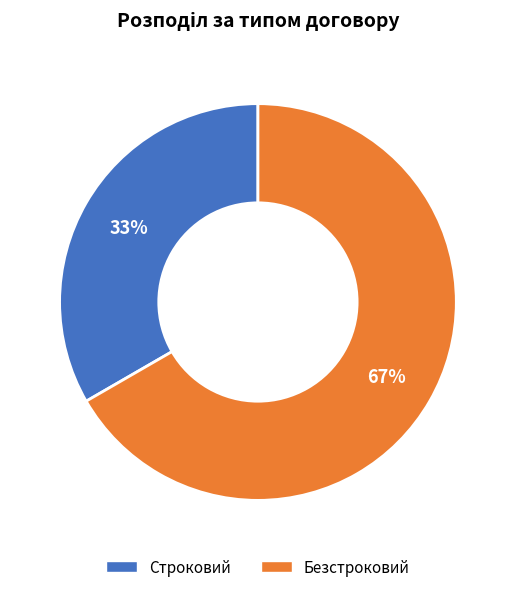

Combined, do Строковий and Безстроковий account for over 50%?

Yes